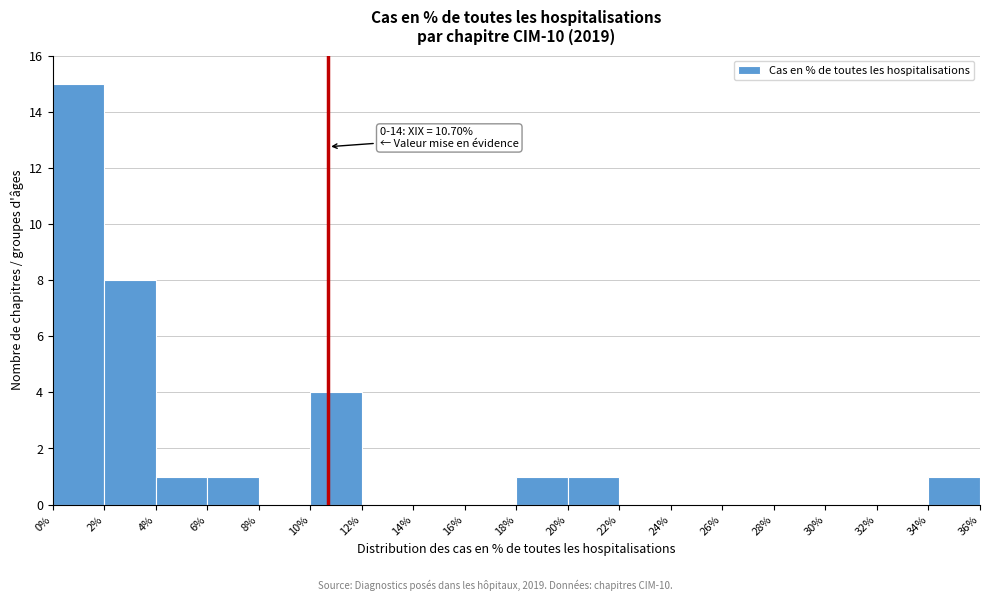

Over which range of the x-axis is the bar tallest?

0% to 2%